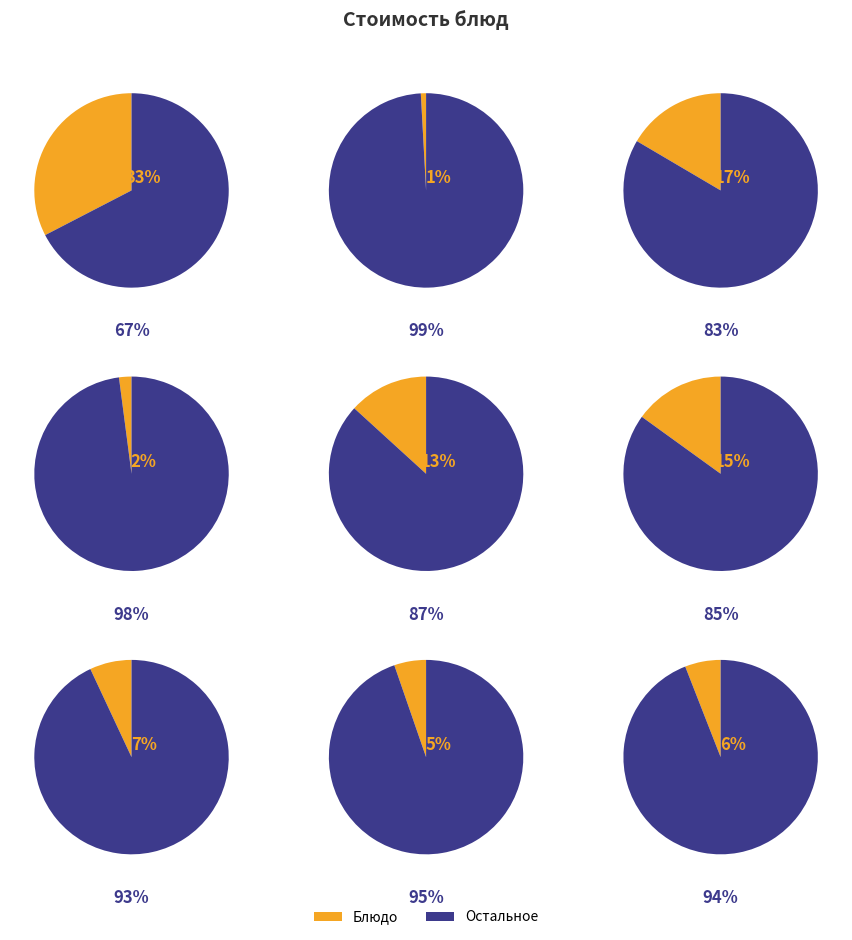

Does Тефтели рыбные с томатным соусом account for over 50% of the chart?

No